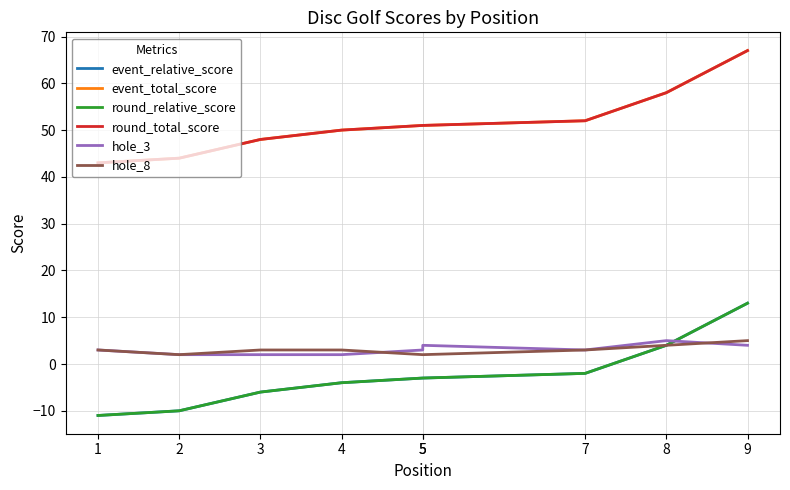

What is the total value across all series at 7?

106